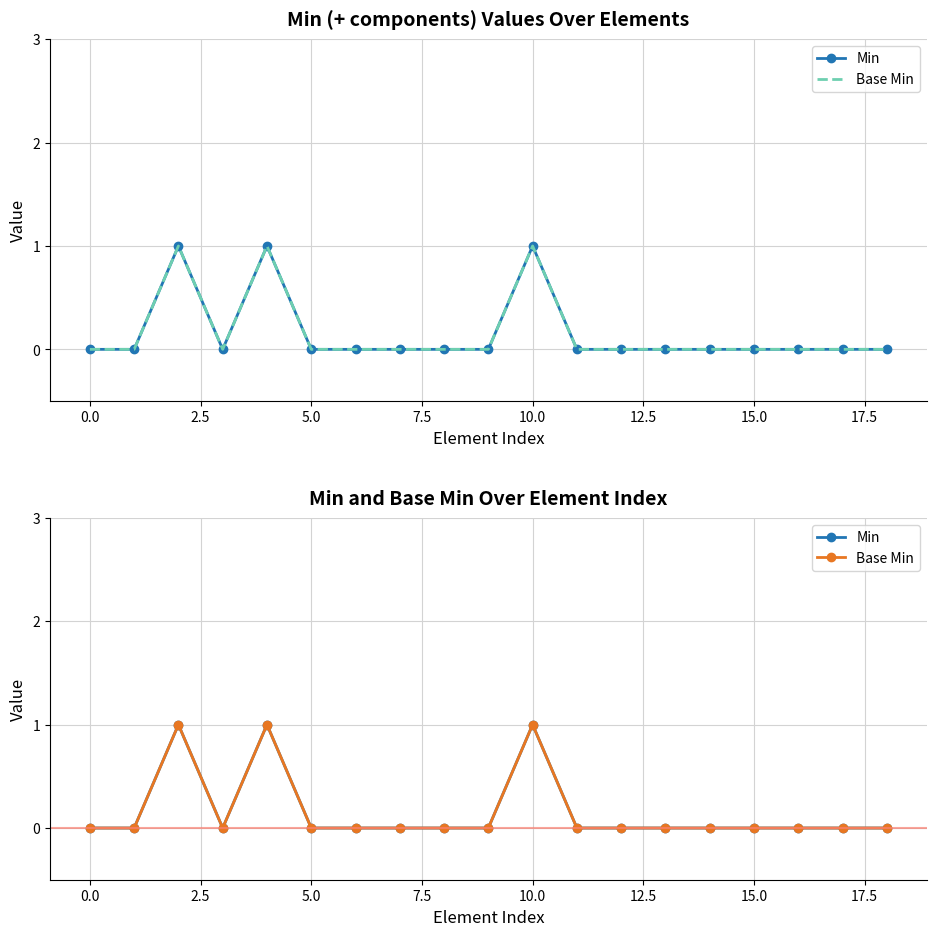

Which series has the largest range (max minus min)?

Min